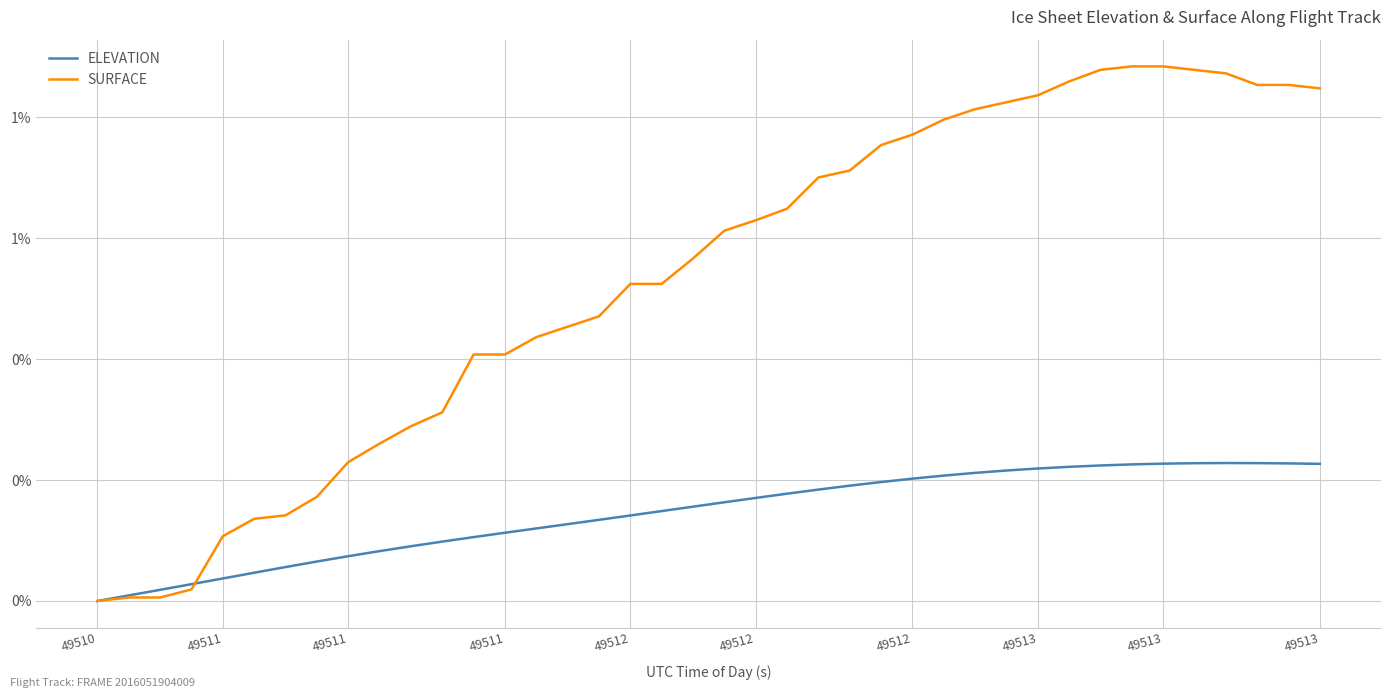

Reading right to left, extract all data points from this chart.

ELEVATION: 0.2	0.2	0.2	0.2	0.2	0.2	0.2	0.2	0.2	0.2	0.2	0.2	0.2	0.2	0.2	0.2	0.2	0.2	0.2	0.2	0.2	0.1	0.1	0.1	0.1	0.1	0.1	0.1	0.1	0.1	0.1	0.1	0.1	0.1	0.0	0.0	0.0	0.0	0.0	0.0
SURFACE: 0.8	0.9	0.9	0.9	0.9	0.9	0.9	0.9	0.9	0.8	0.8	0.8	0.8	0.8	0.8	0.7	0.7	0.6	0.6	0.6	0.6	0.5	0.5	0.5	0.5	0.4	0.4	0.4	0.3	0.3	0.3	0.2	0.2	0.1	0.1	0.1	0.0	0.0	0.0	0.0